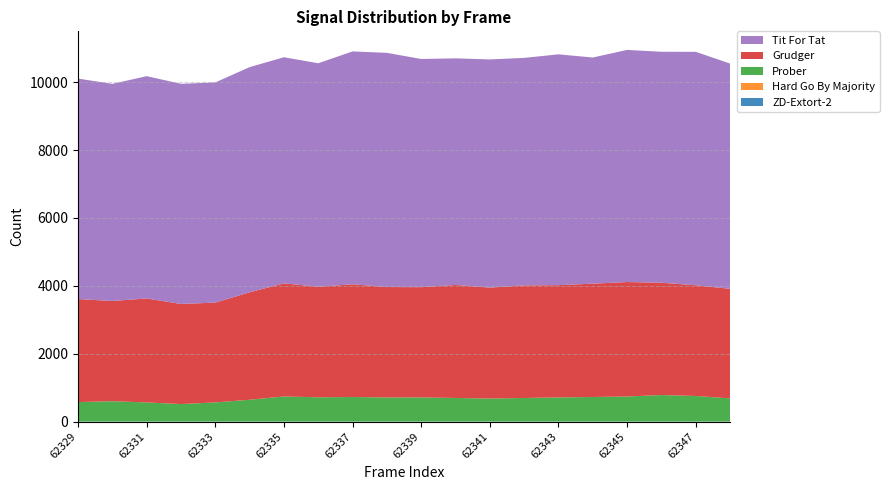

Does the chart have visible grid lines?

Yes